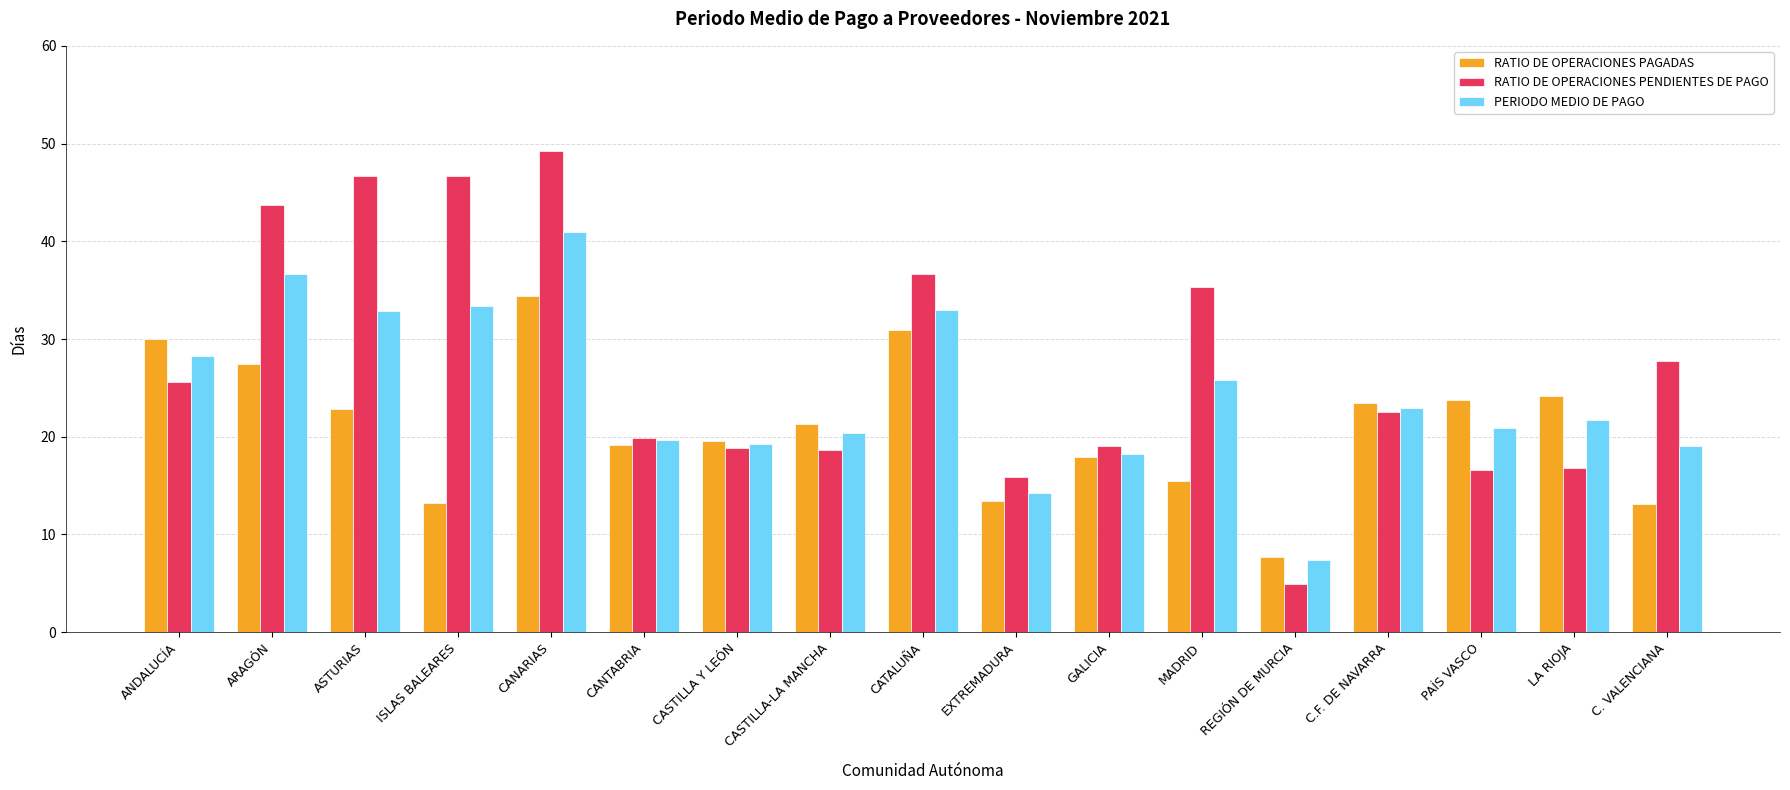

What is the average value of the RATIO DE OPERACIONES PAGADAS series?

21.0